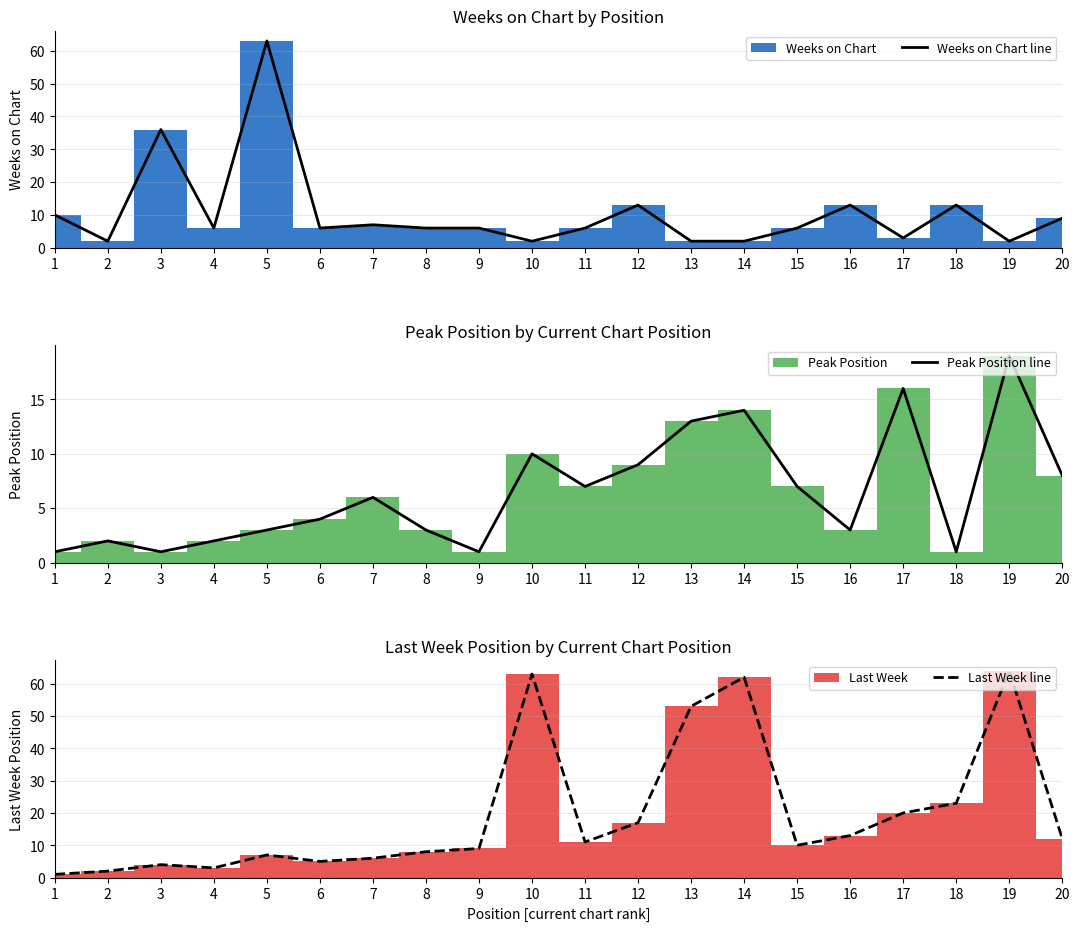

How many lines are shown in the chart?

3